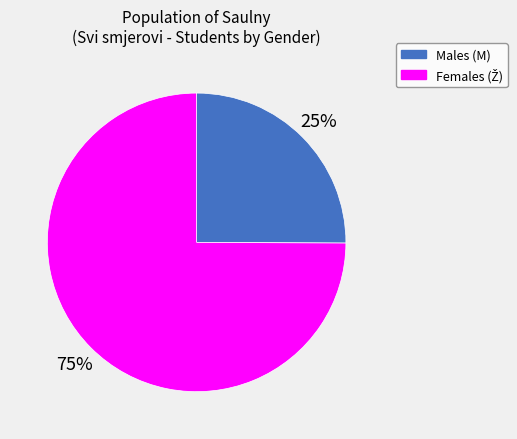

To the nearest percent, what is the difference between the largest and smallest slice percentages?

50%